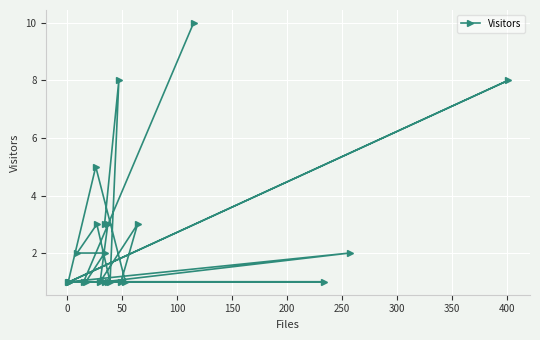

Does the chart display data point markers on the line(s)?

Yes